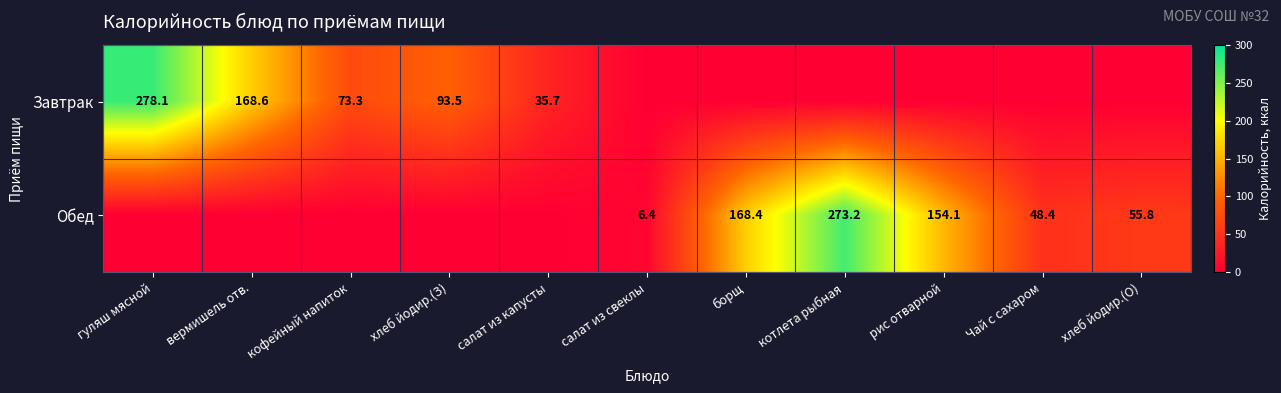

The value of Обед at рис отварной is 154.1. True or false?

True